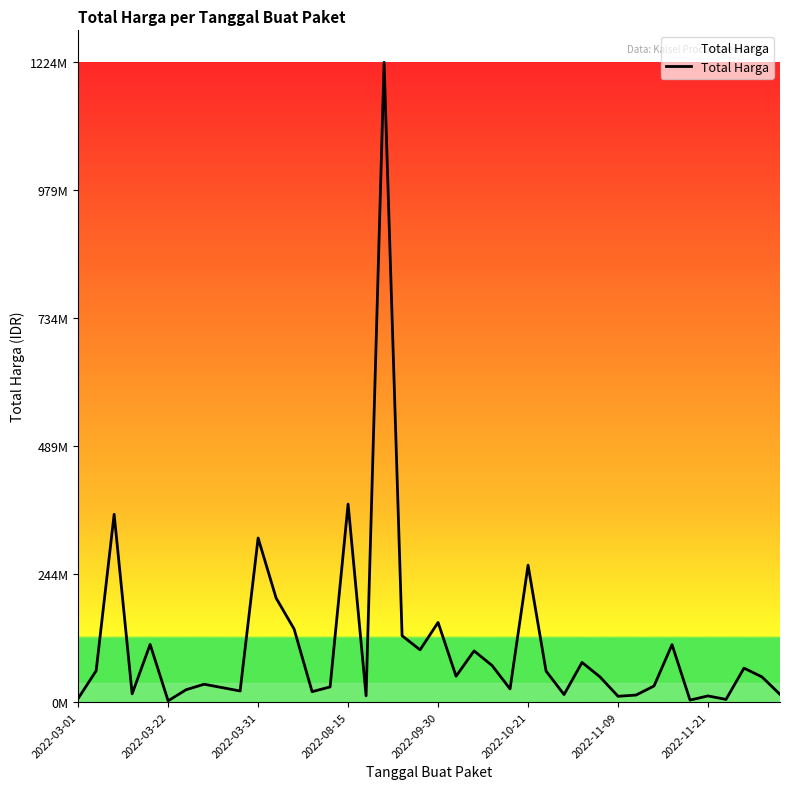

What is the difference between the maximum and minimum values?

1222286250